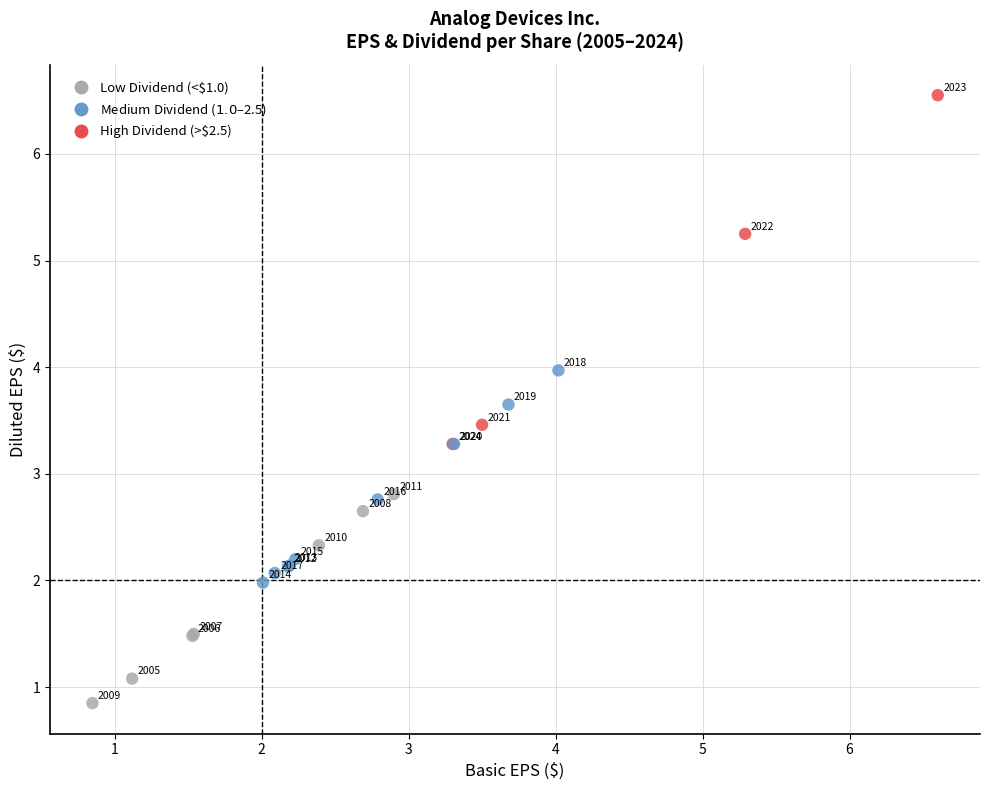

What Y value in the scatter plot is closest to 3?

2.8